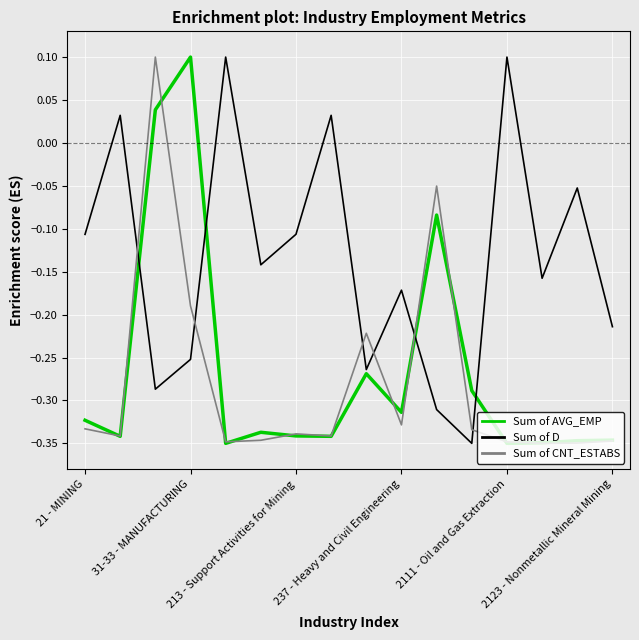

Which series has the largest total across all categories?

Sum of D